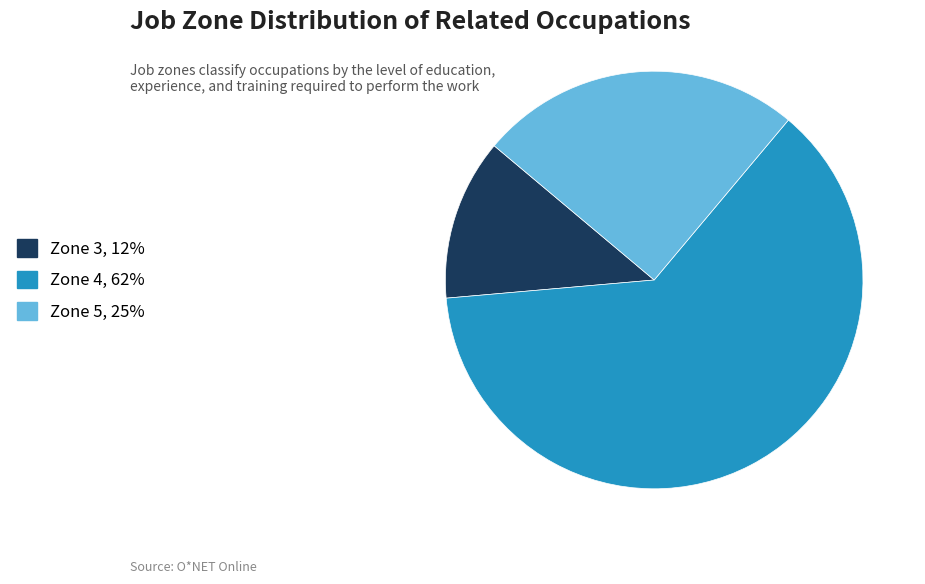

Does any single category account for the majority?

Yes